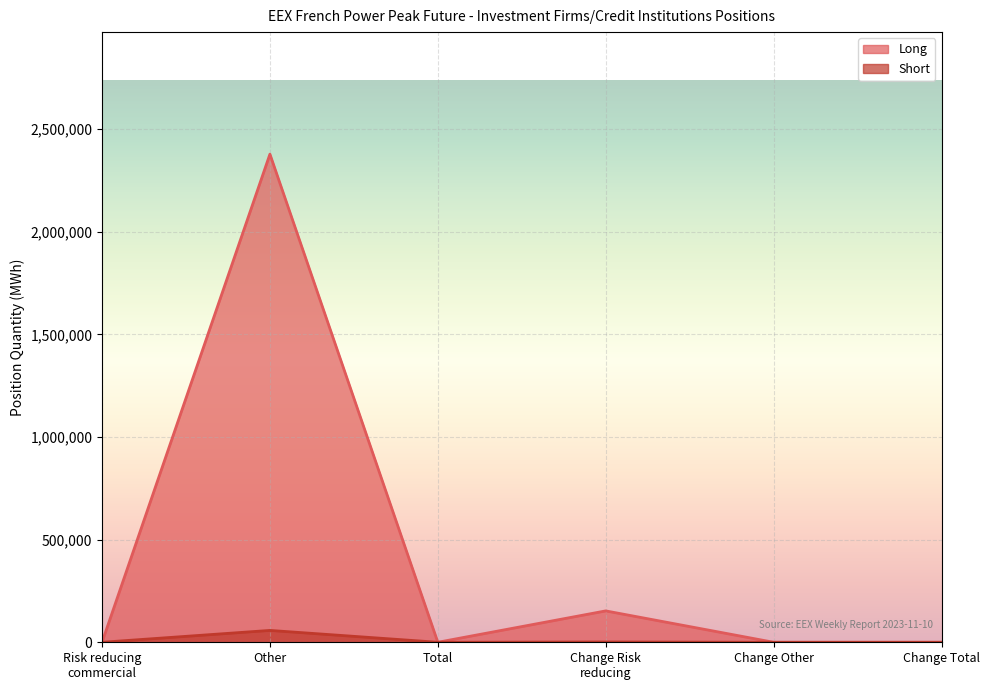

Which category has the highest value in the Short series?

Other